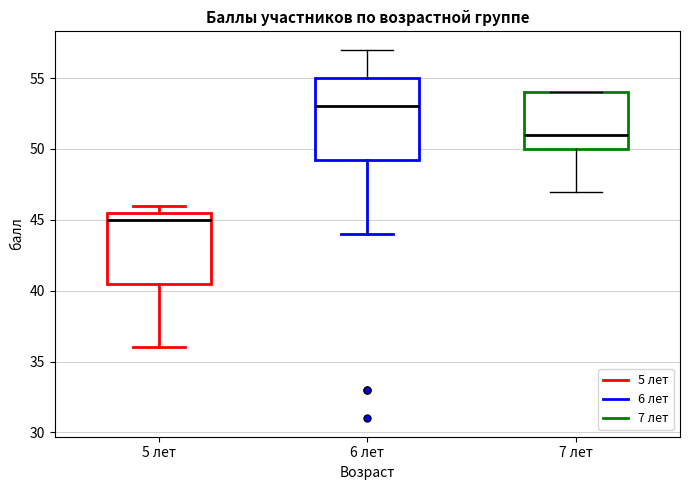

Where is the upper edge of the box for 5 лет on the y-axis? The values are not printed on the chart, so give them approximately, as read against the axis.

45.5